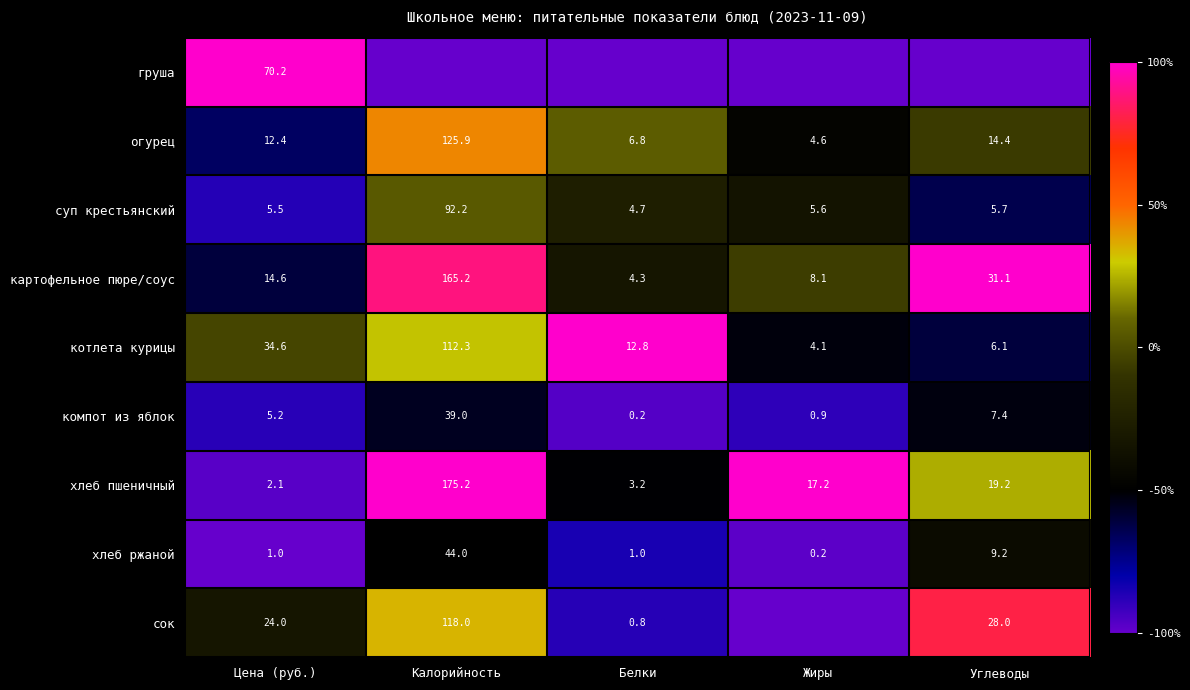

Is it true that сок equals -53.3 at Цена (руб.)?

False